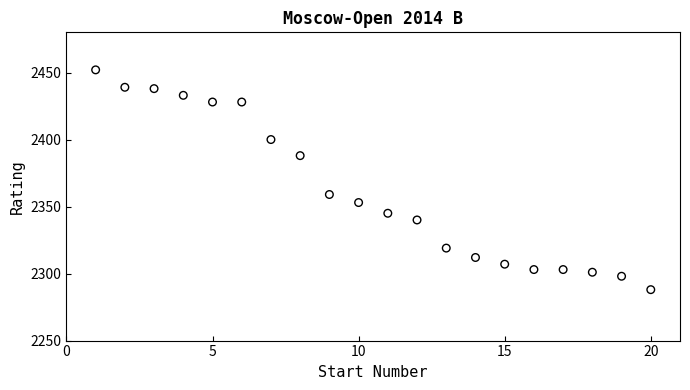

What Y value in the scatter plot is closest to 2370?

2359